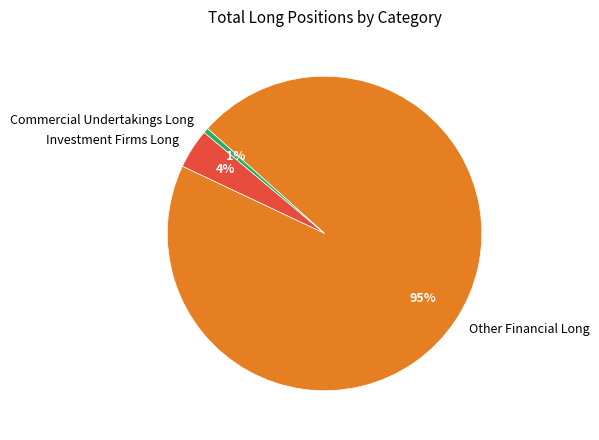

To the nearest percent, what is the combined percentage of Investment Firms Long and Commercial Undertakings Long?

5%